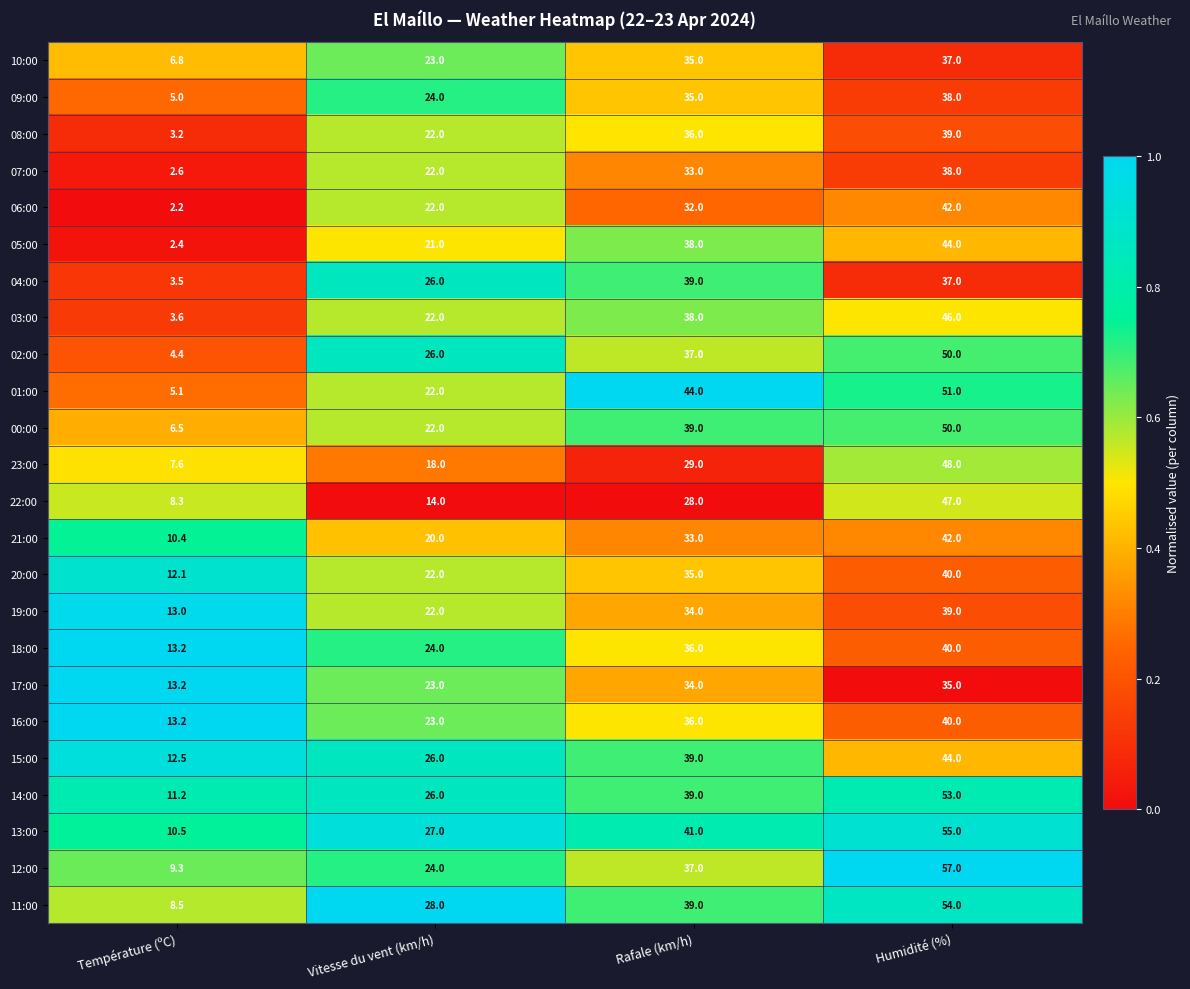

Is the value of 04:00 at Température (ºC) greater than the value of 14:00 at Humidité (%)?

No